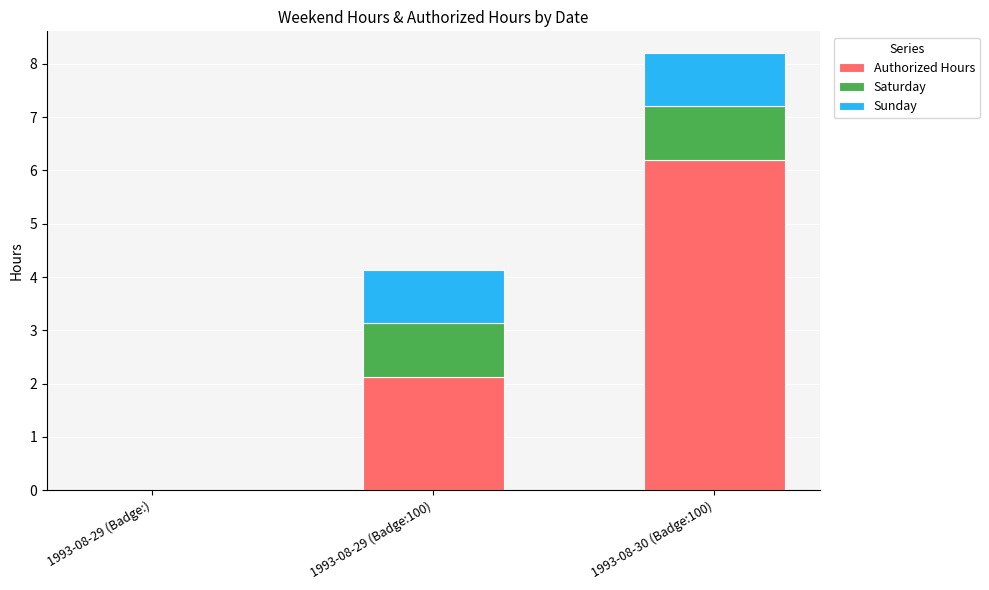

What is the sum of all Authorized Hours values?

8.3